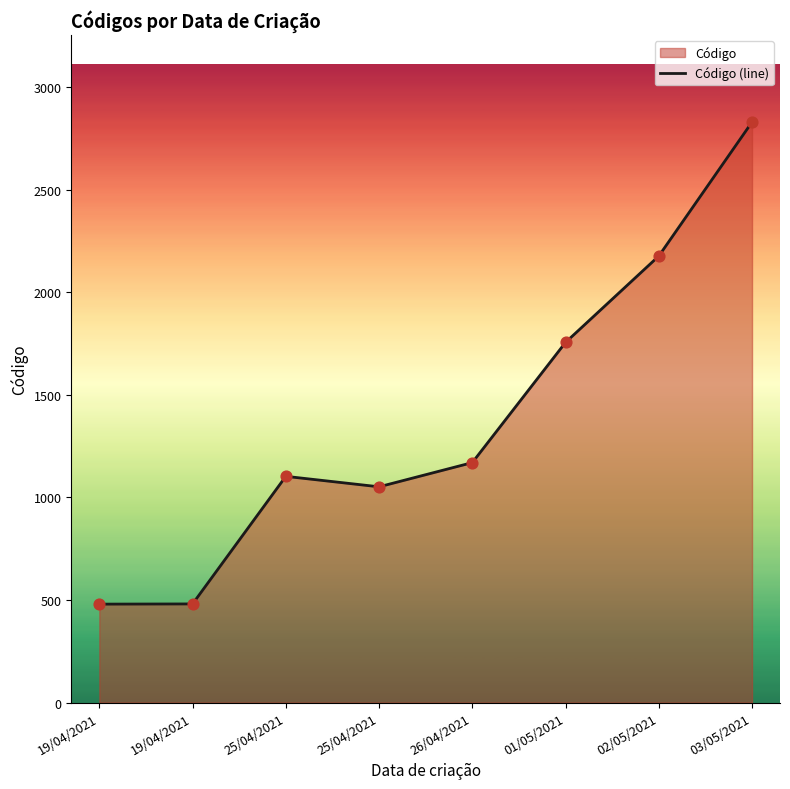

Between 26/04/2021 and 25/04/2021, which is larger?

26/04/2021